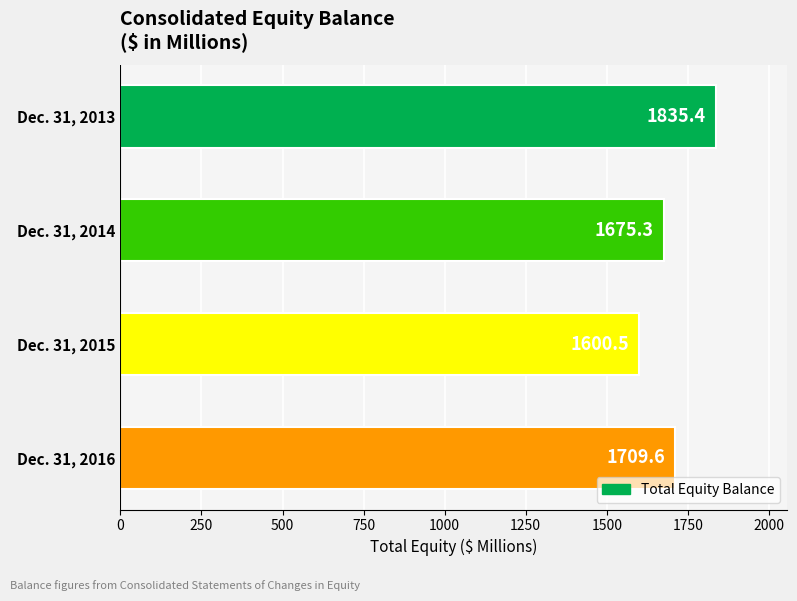

What is the maximum value shown in the chart?

1835.4